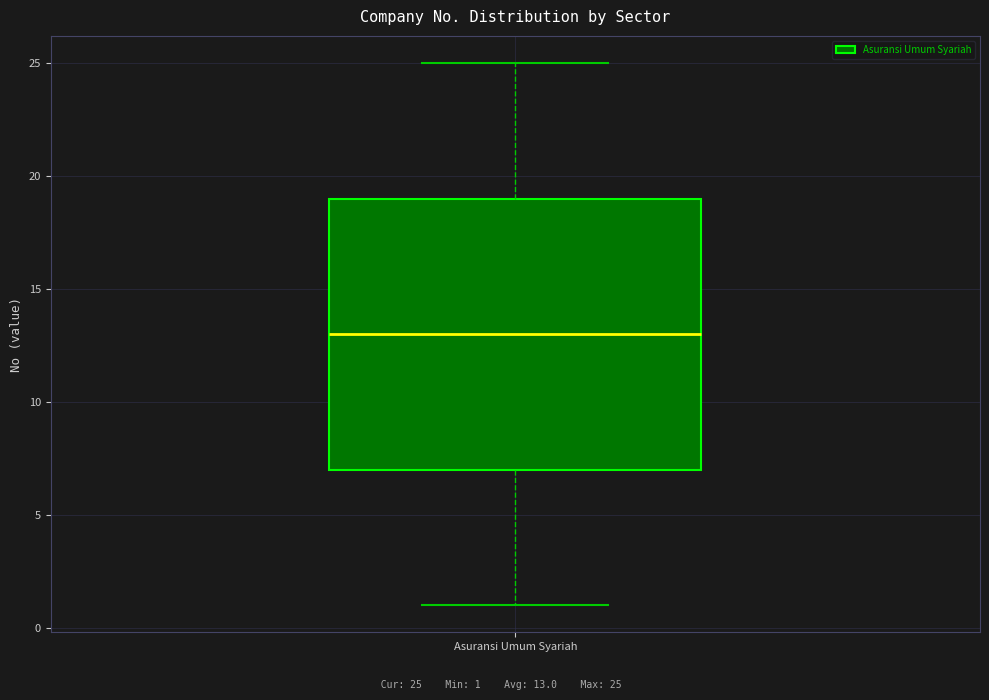

Where does the upper whisker of the box for Asuransi Umum Syariah end on the y-axis? The values are not printed on the chart, so give them approximately, as read against the axis.

25